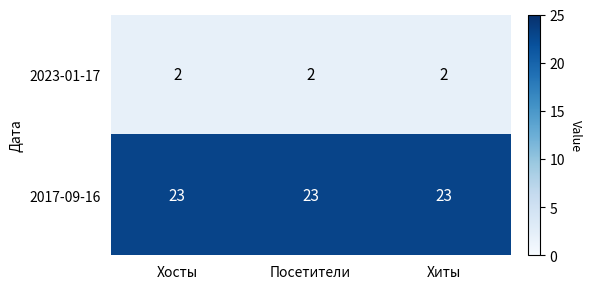

Read the 2017-09-16 value at Хиты.

23